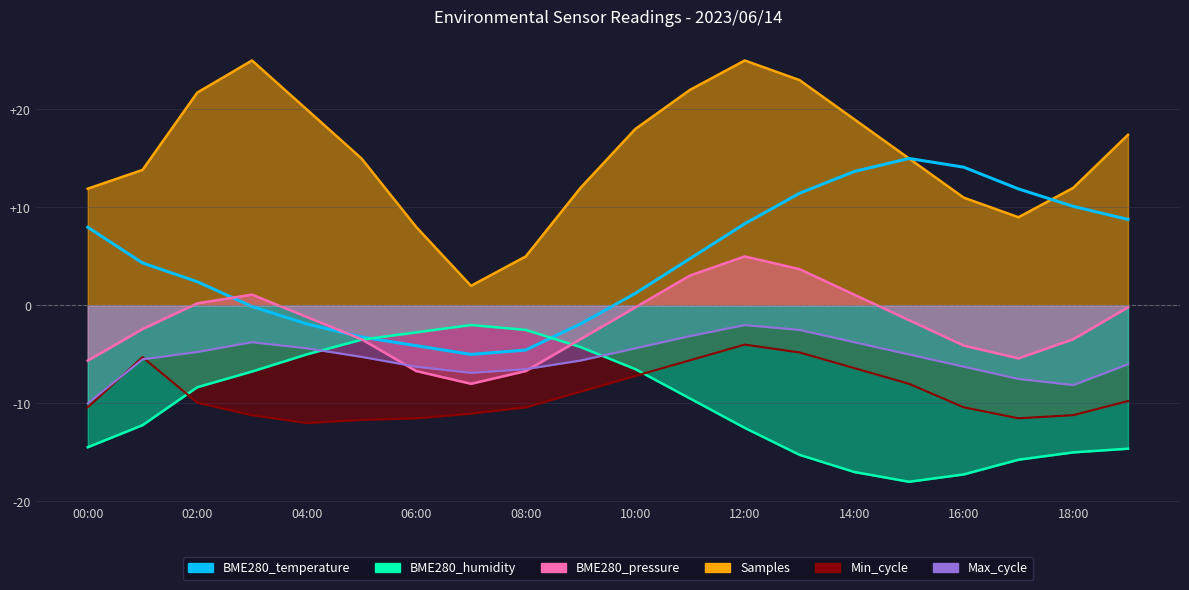

What is the value of the 9th point from the left?

-4.6